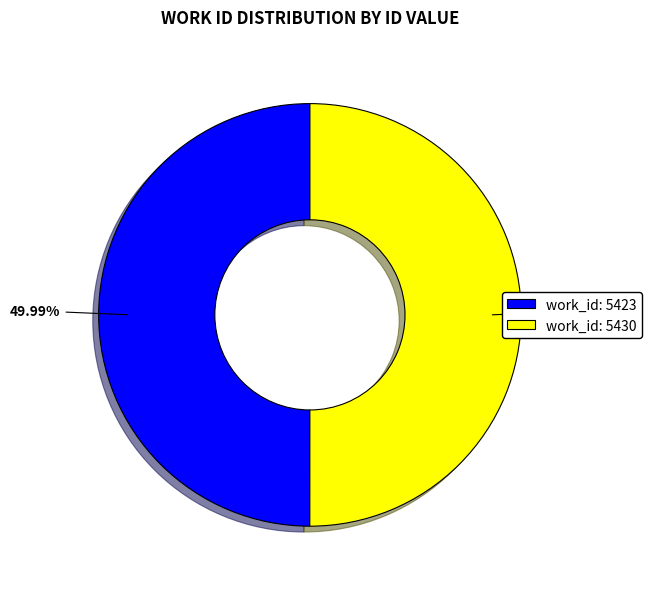

Does any single category account for the majority?

Yes